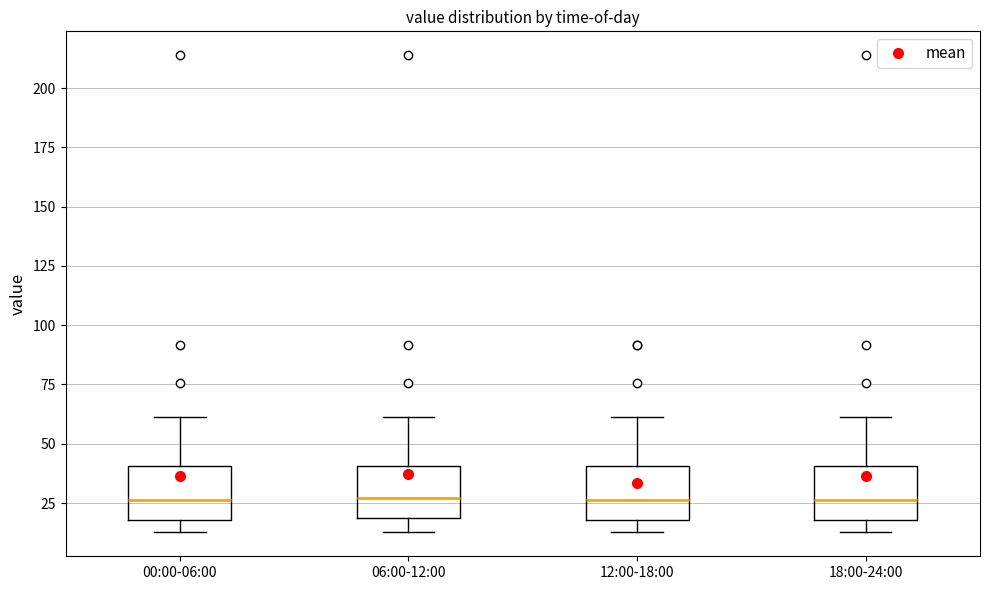

Where does the median line of the box for 06:00-12:00 sit on the y-axis? The values are not printed on the chart, so give them approximately, as read against the axis.

25